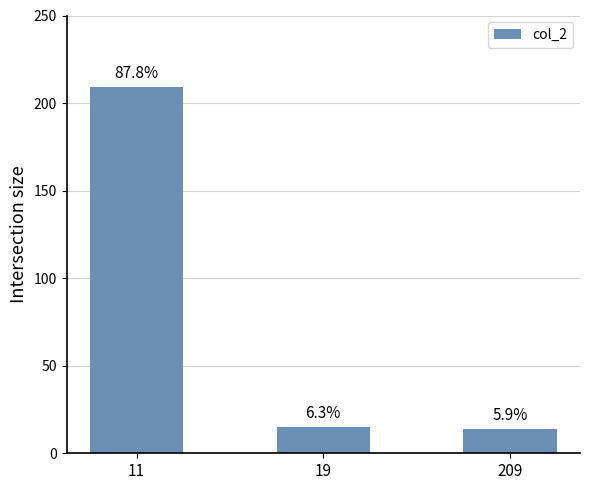

What is the average value?

79.3